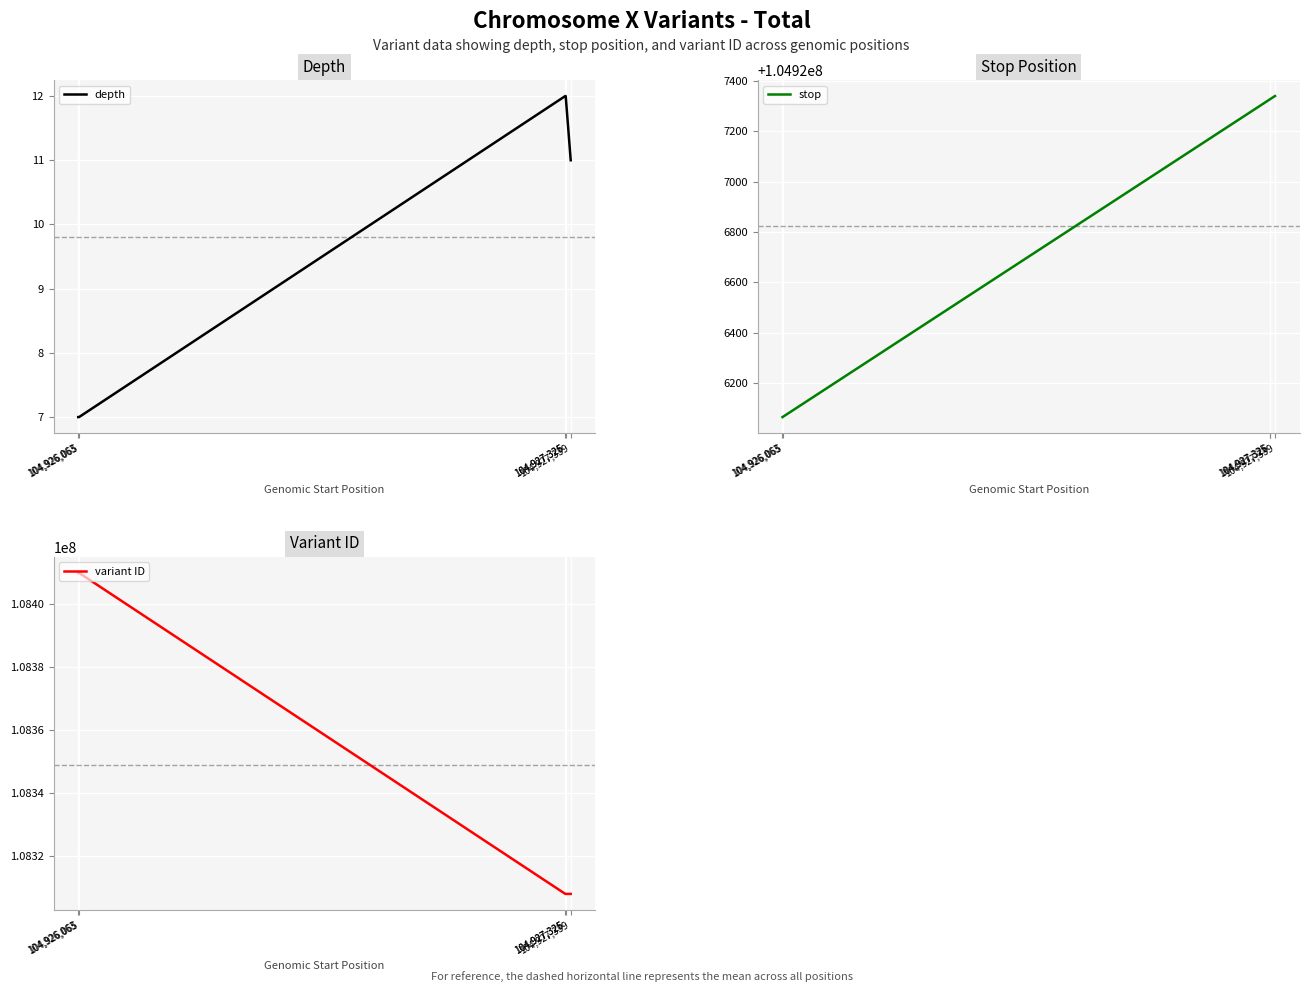

What is the value of the stop point at the 1st from the left?

104926064